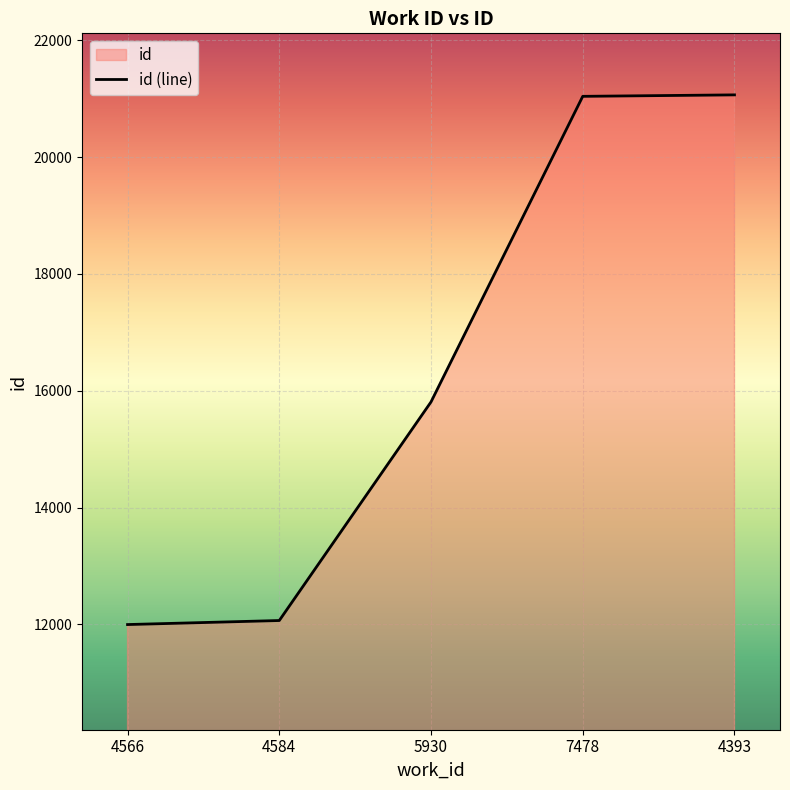

At which category does the chart reach its minimum across all series?

4566